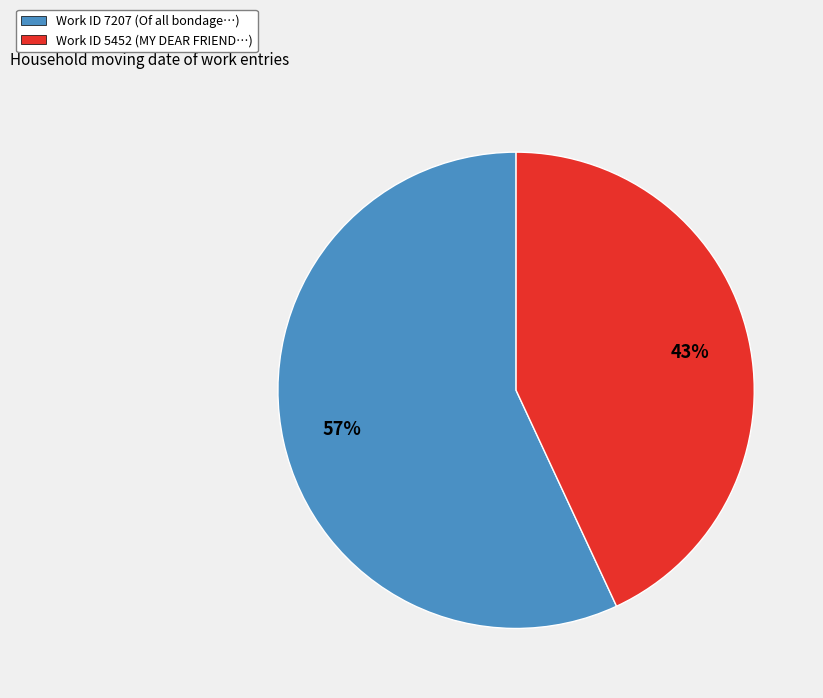

Is it true that Work ID 7207 is 57% of the pie?

True